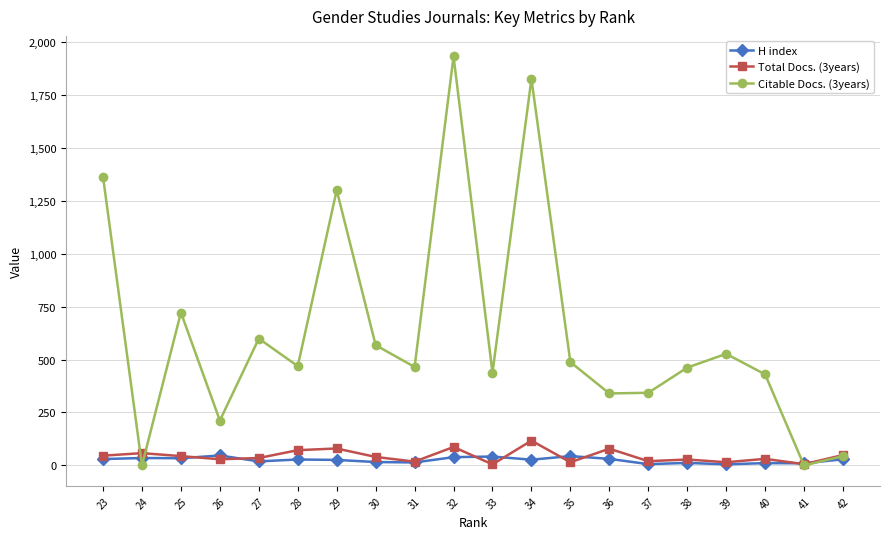

Rank the categories by Total Docs. (3years) value from lowest to highest.

33, 41, 39, 35, 31, 37, 38, 26, 40, 27, 30, 25, 23, 42, 24, 28, 36, 29, 32, 34